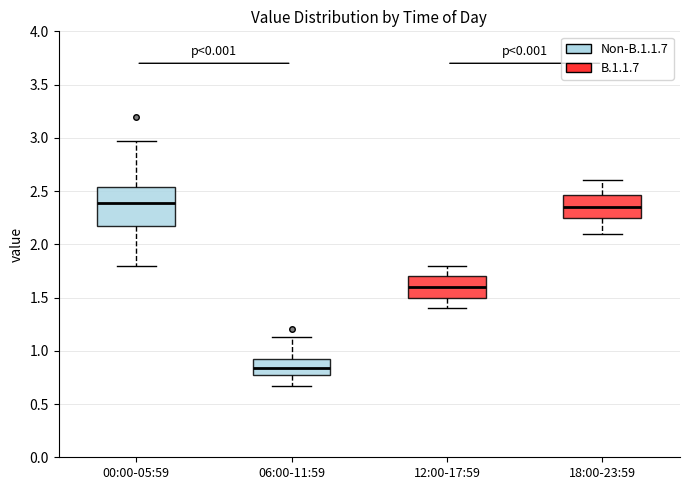

Reading left to right, read every box against the y-axis: the position of its median line, the range the box covers, and the ends of its whiskers. The values are not printed on the chart, so give them approximately, as read against the axis.

00:00-05:59: median 2.40, box 2.20 to 2.55, whiskers 1.80 to 2.95
06:00-11:59: median 0.85, box 0.75 to 0.95, whiskers 0.65 to 1.15
12:00-17:59: median 1.60, box 1.50 to 1.70, whiskers 1.40 to 1.80
18:00-23:59: median 2.35, box 2.25 to 2.45, whiskers 2.10 to 2.60